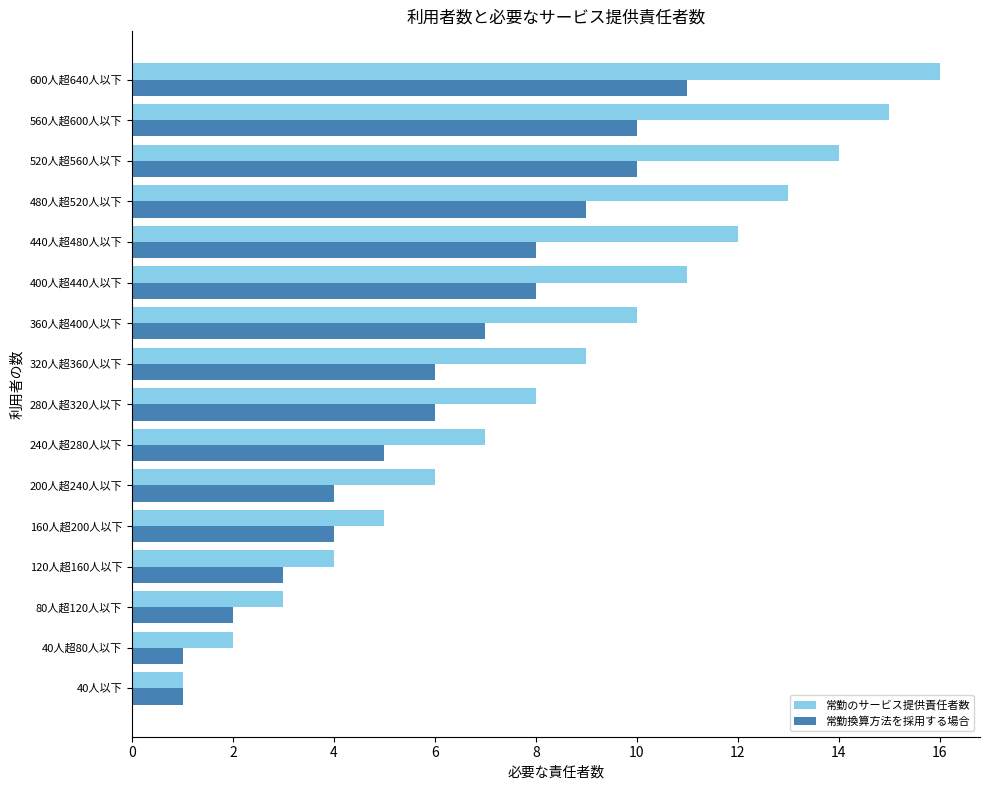

At which category is the sum across all series the highest?

600人超640人以下